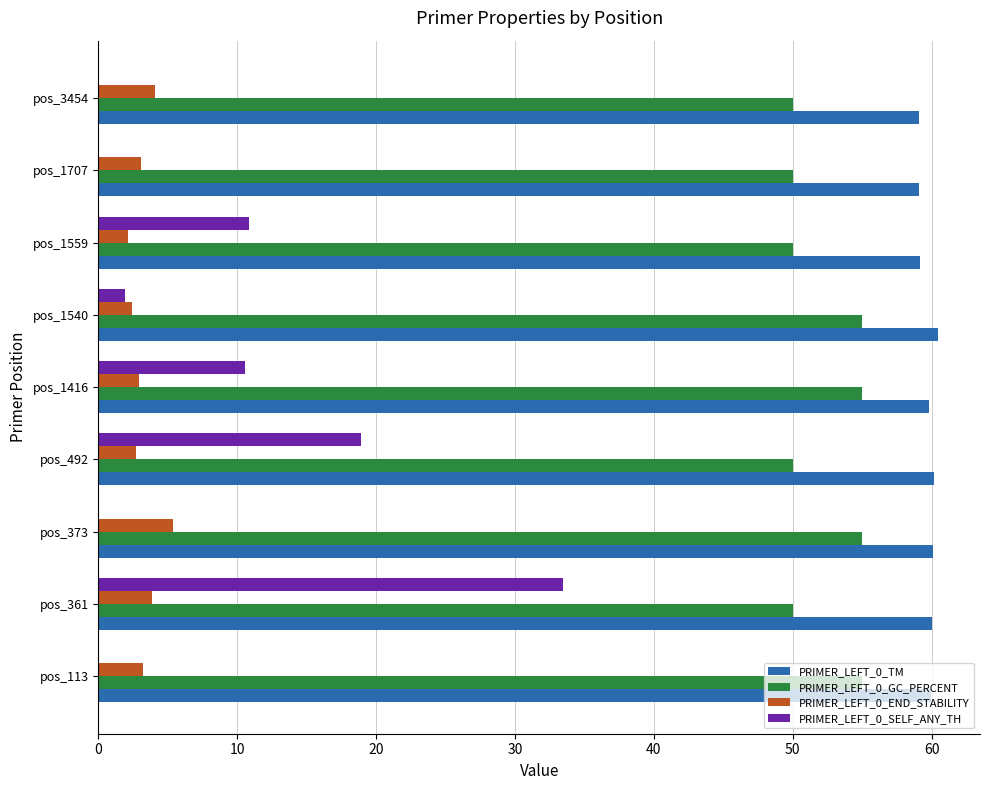

What is the total value across all series at pos_1540?

119.8